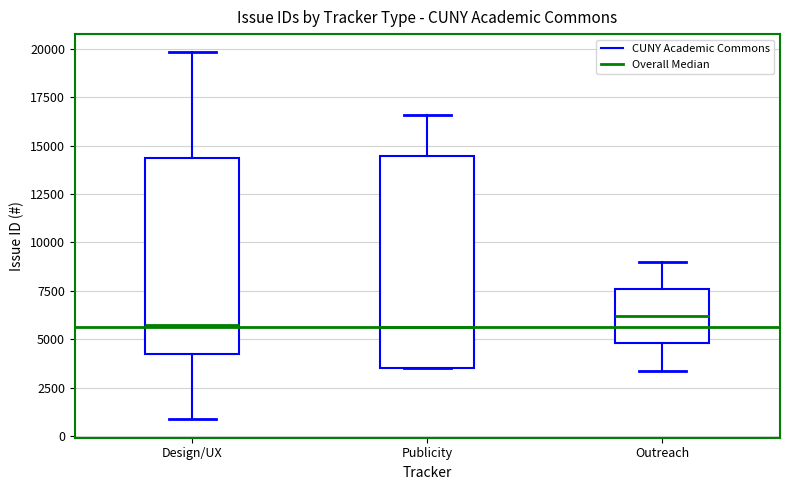

Reading left to right, transcribe this box plot: for each box, give where its median line is, the range the box spans, and where its two whiskers end, as read against the y-axis. The values are not printed on the chart, so give them approximately, as read against the axis.

Design/UX: median 5500, box 4000 to 14500, whiskers 1000 to 20000
Publicity: median 5500, box 3500 to 14500, whiskers 3500 to 16500
Outreach: median 6000, box 5000 to 7500, whiskers 3500 to 9000